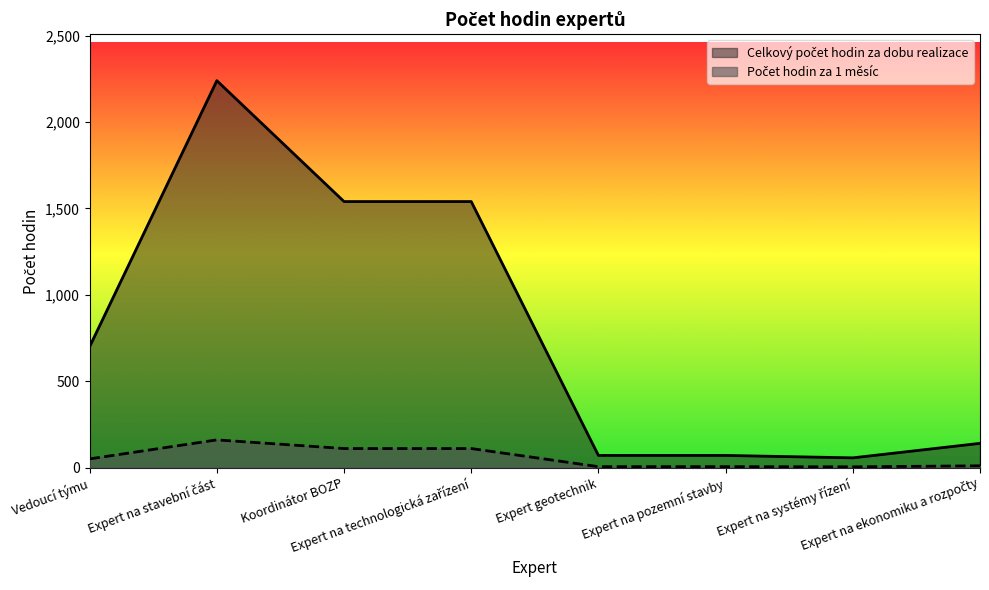

Does the chart have visible grid lines?

No